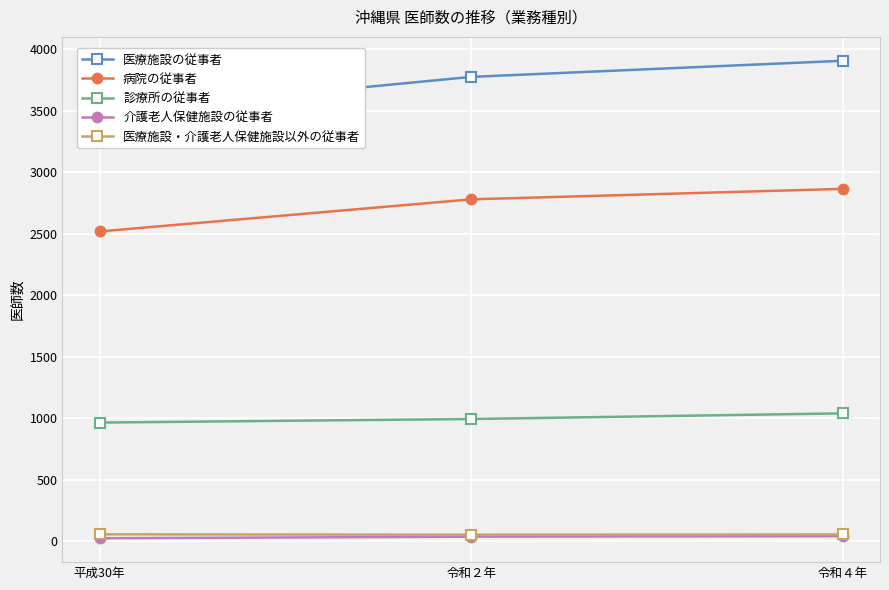

At which label does 介護老人保健施設の従事者 reach its peak?

令和４年